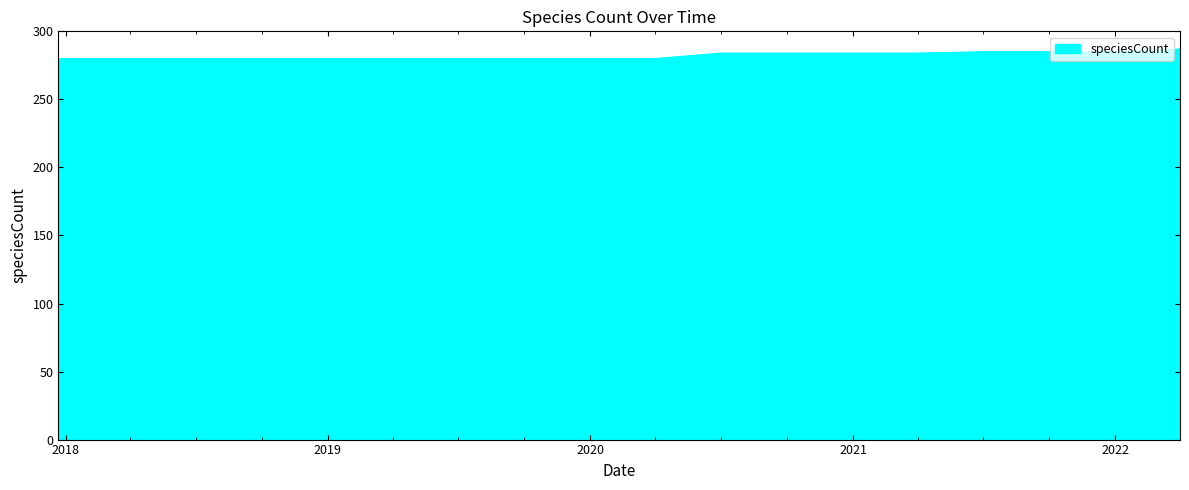

What is the maximum value shown in the chart?

287